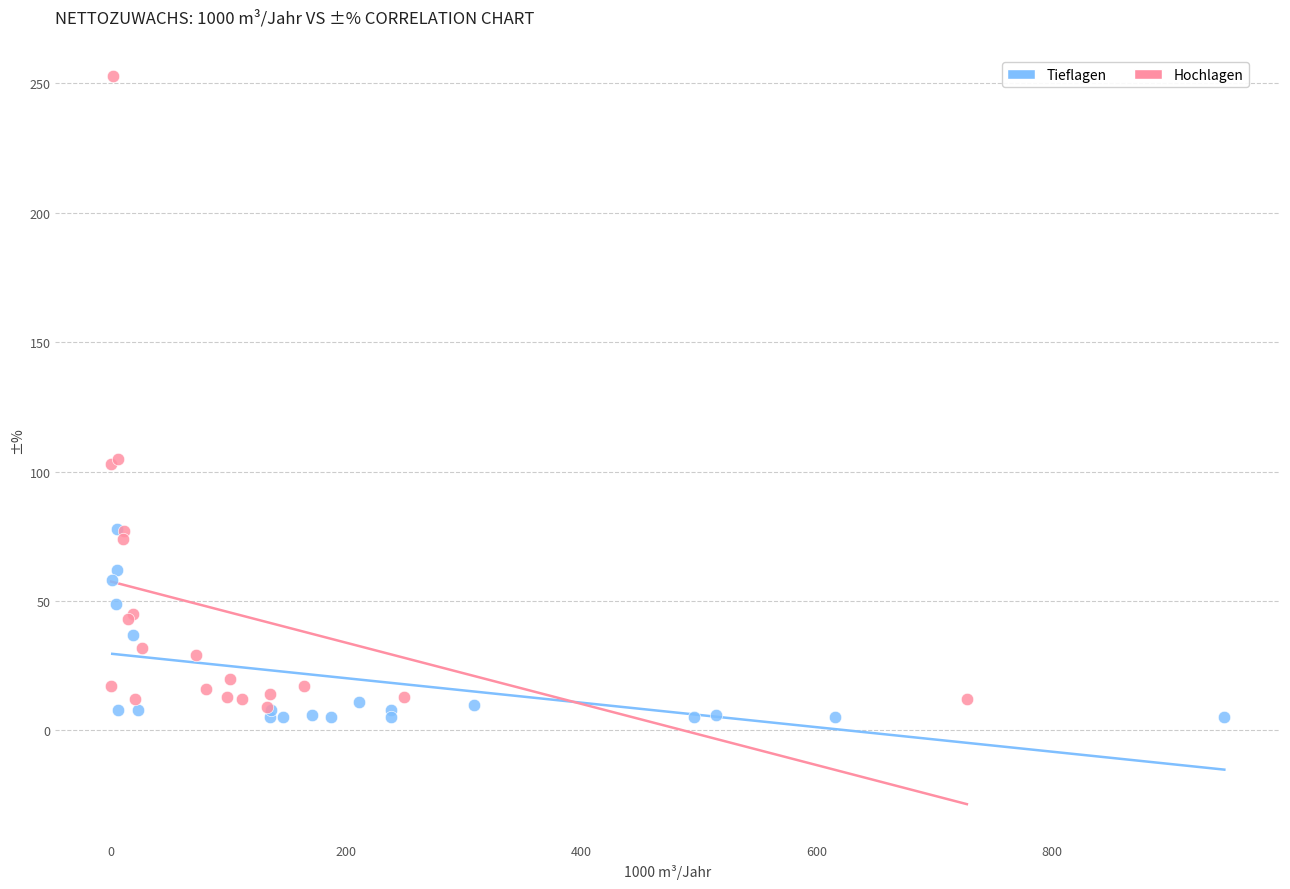

Which series reaches the minimum Y coordinate?

Tieflagen